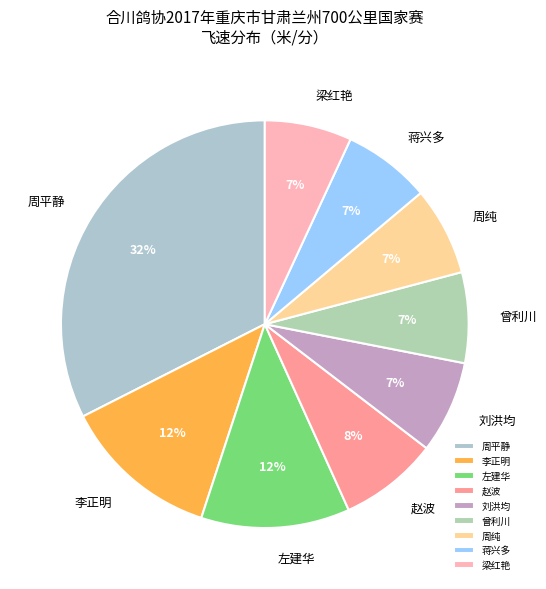

How many segments does this pie chart have?

9